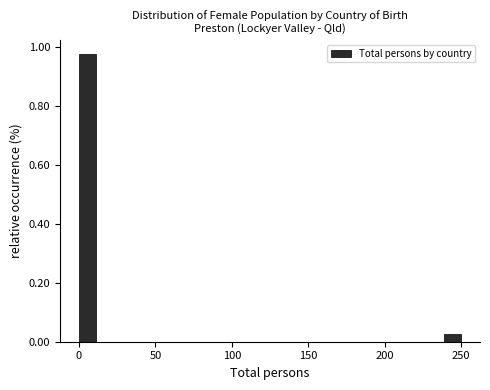

Read against the x-axis, roughly where is the centre of the tallest bar?

5